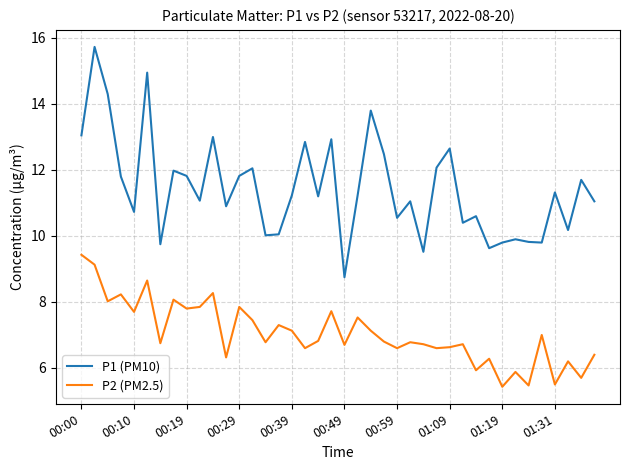

What is the difference between the maximum and minimum values in the P2 (PM2.5) series?

4.0